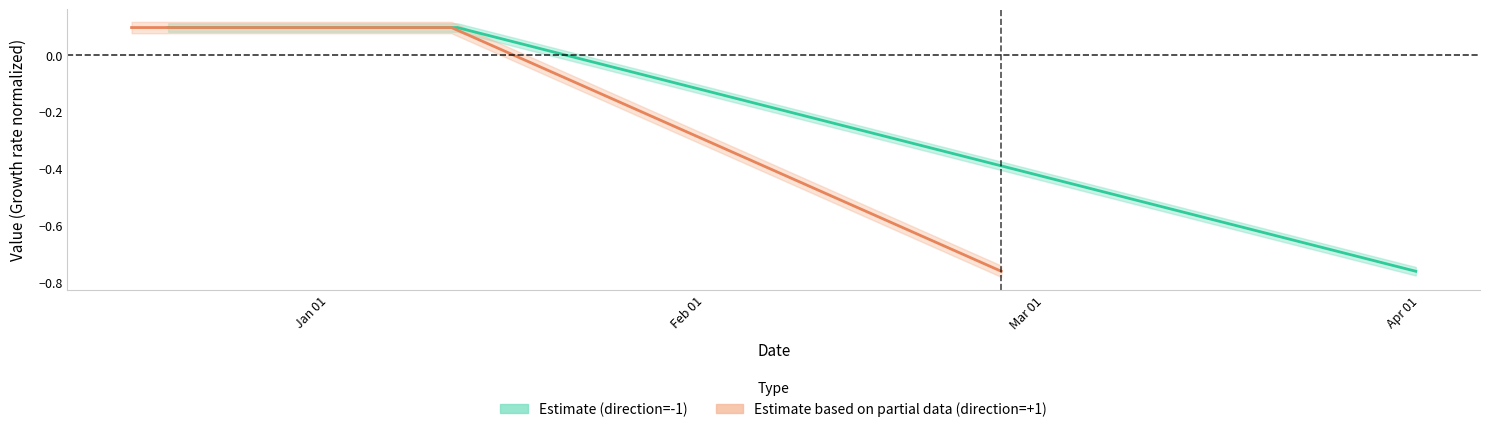

True or false: Estimate (direction=-1) and Estimate based on partial data (direction=+1) intersect in this chart.

False